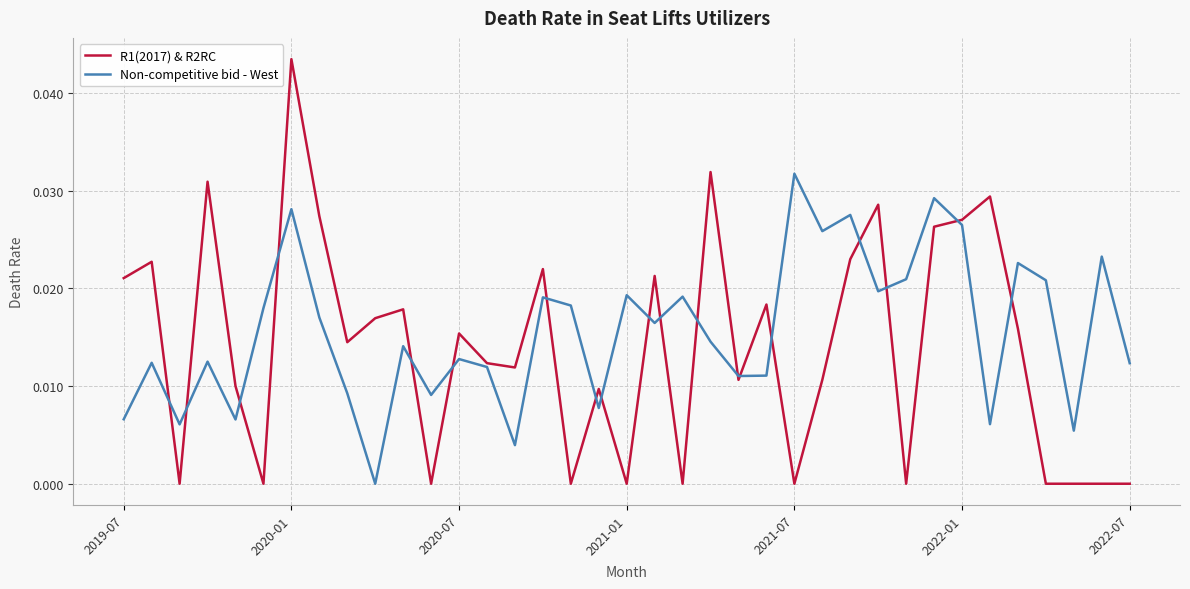

Which series has the largest total across all categories?

Non-competitive bid - West